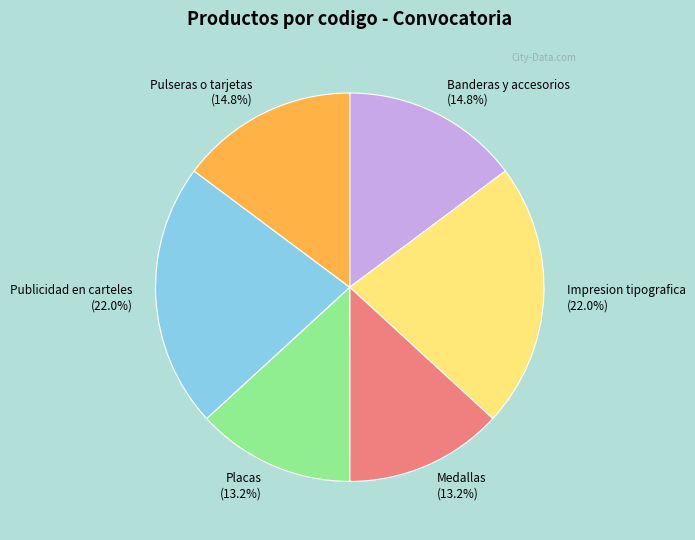

To the nearest percent, what is the combined percentage of Pulseras o tarjetas and Banderas y accesorios?

30%